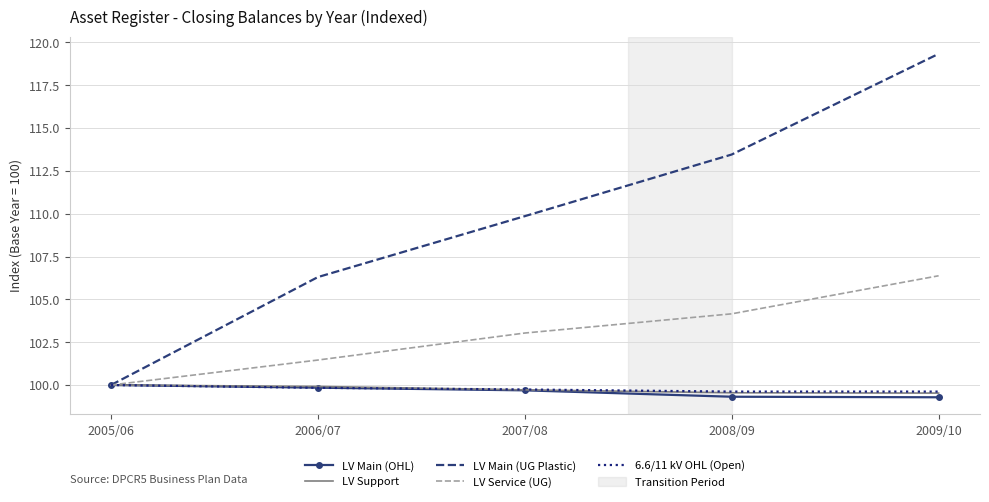

What is the average value of the LV Service (UG) series?

103.0